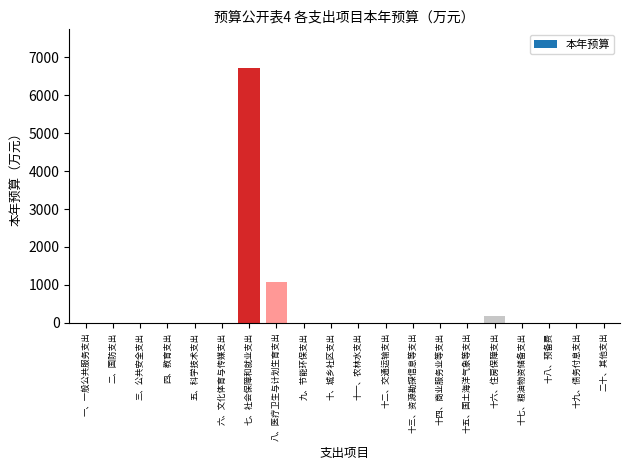

Where is the data nearest to the value 3364?

八、医疗卫生与计划生育支出